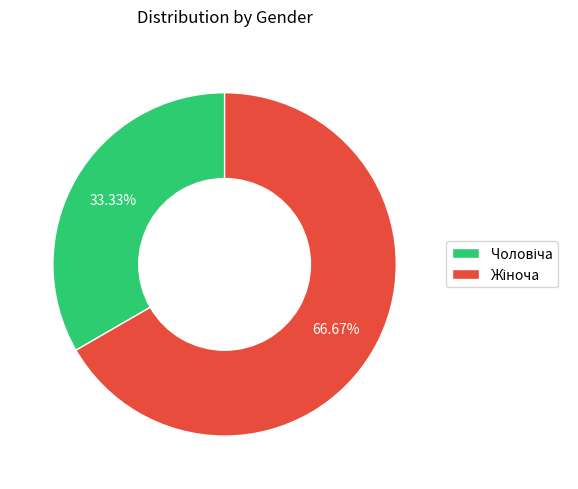

Is there any slice that represents more than half of the pie?

Yes